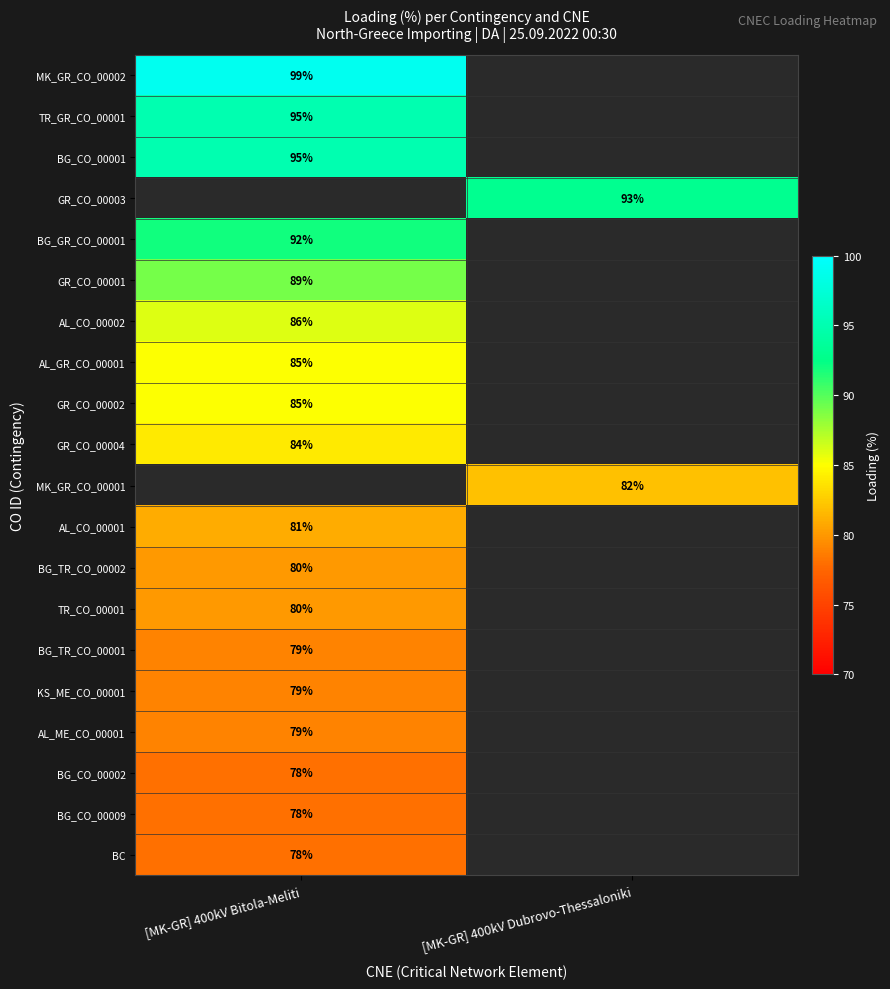

True or false: KS_ME_CO_00001 has a value of 138 at [MK-GR] 400kV Bitola-Meliti.

False